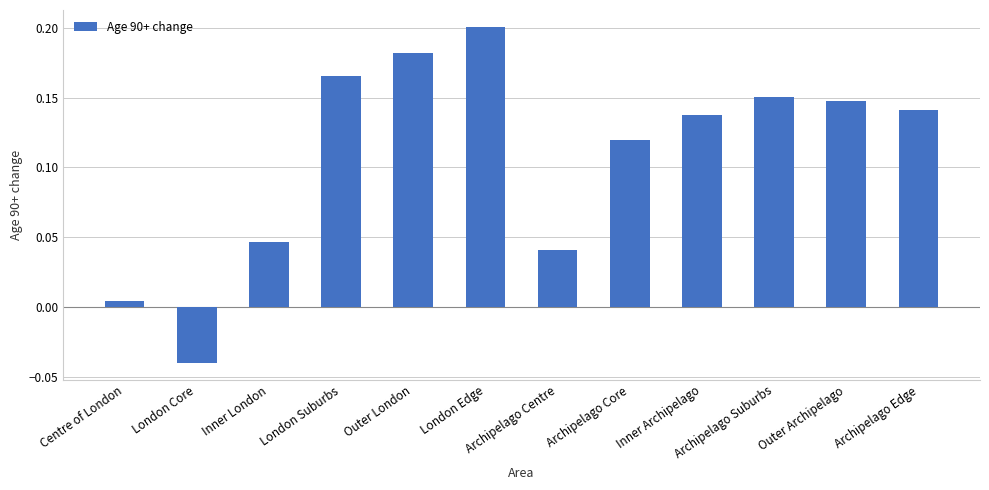

List the labels in order of value, largest first.

London Edge, Outer London, London Suburbs, Archipelago Suburbs, Outer Archipelago, Archipelago Edge, Inner Archipelago, Archipelago Core, Inner London, Archipelago Centre, Centre of London, London Core